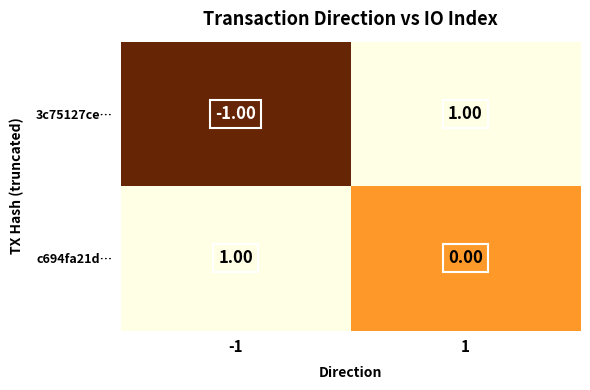

List the series in order of their overall mean, highest first.

c694fa21d…, 3c75127ce…